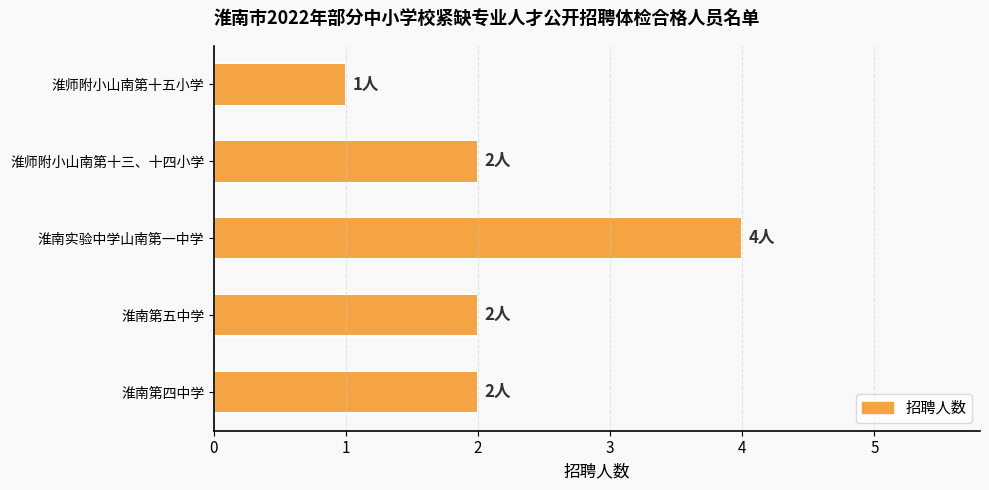

The chart shows a value of 3 at 淮师附小山南第十三、十四小学. True or false?

False